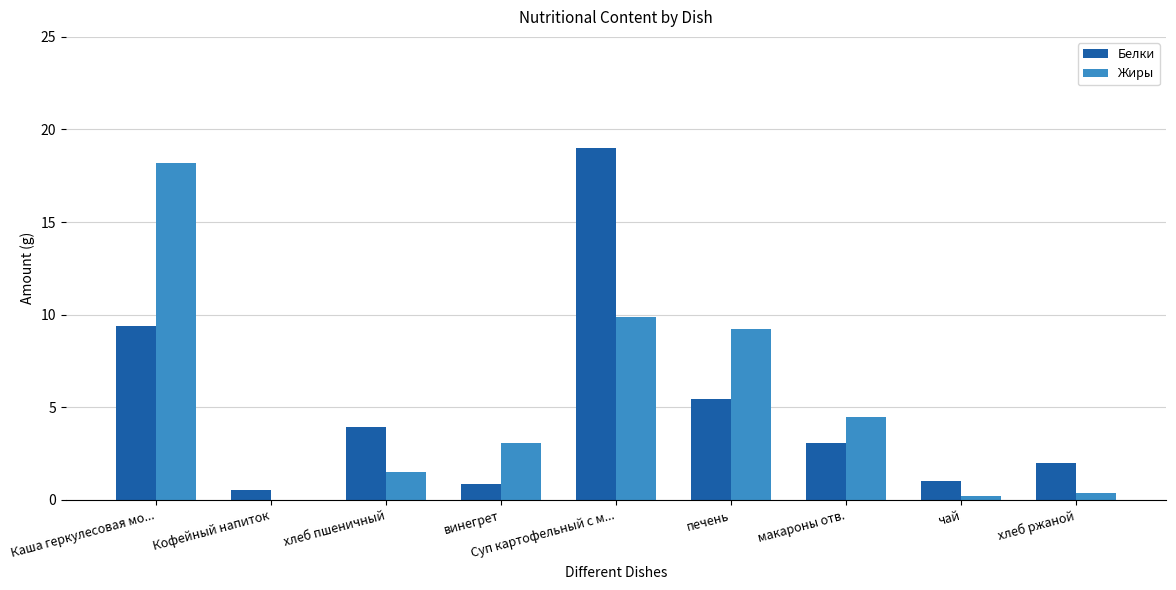

Which series changed the most between Кофейный напиток and печень?

Жиры